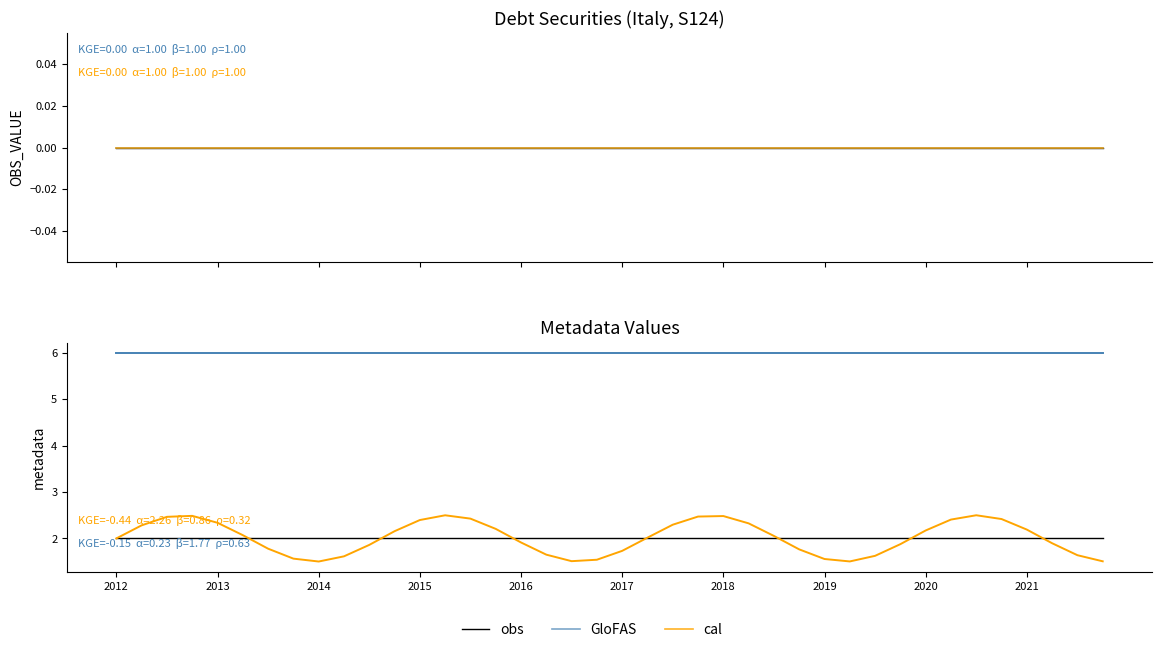

Is this an area chart (filled region under the line)?

No